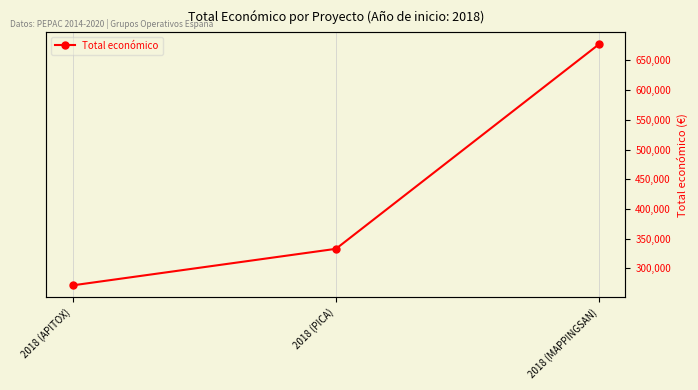

What value does the data have at 2018 (APITOX)?

271552